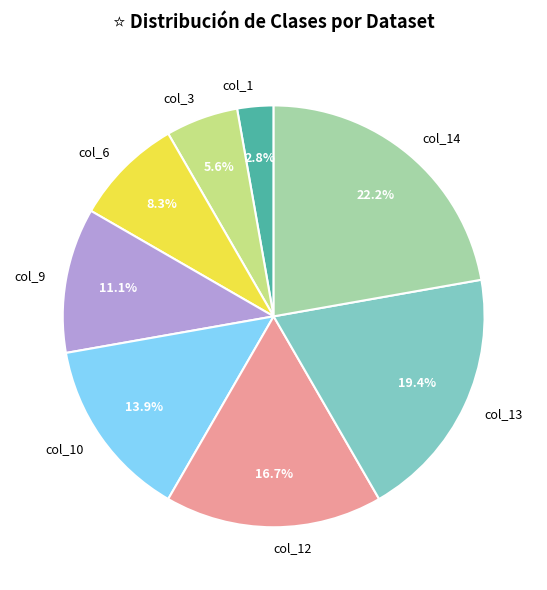

True or false: col_3 accounts for 6% of the total.

True